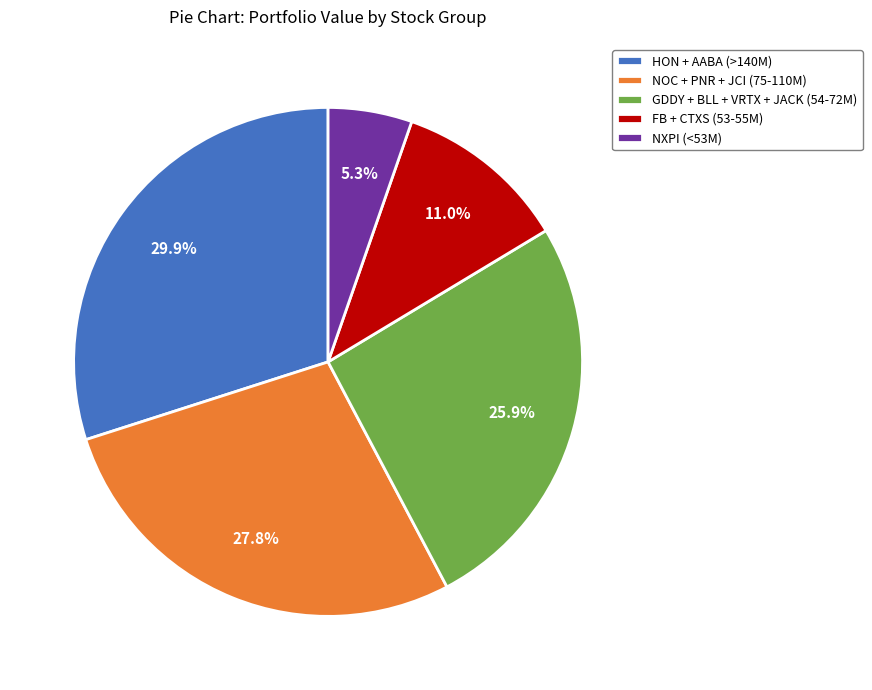

Is there a majority slice in this chart?

No